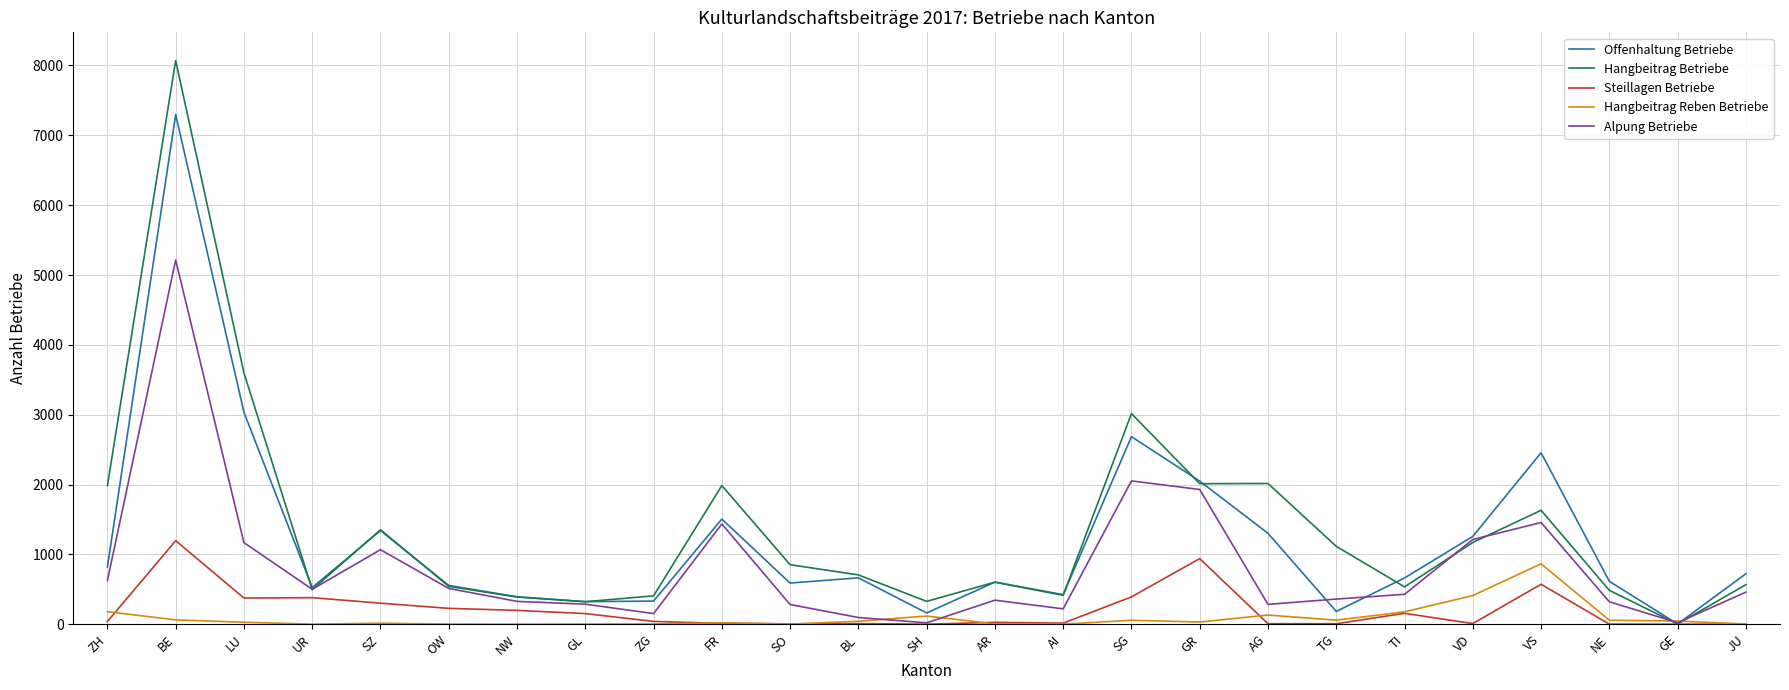

At which label does Offenhaltung Betriebe reach its minimum?

GE